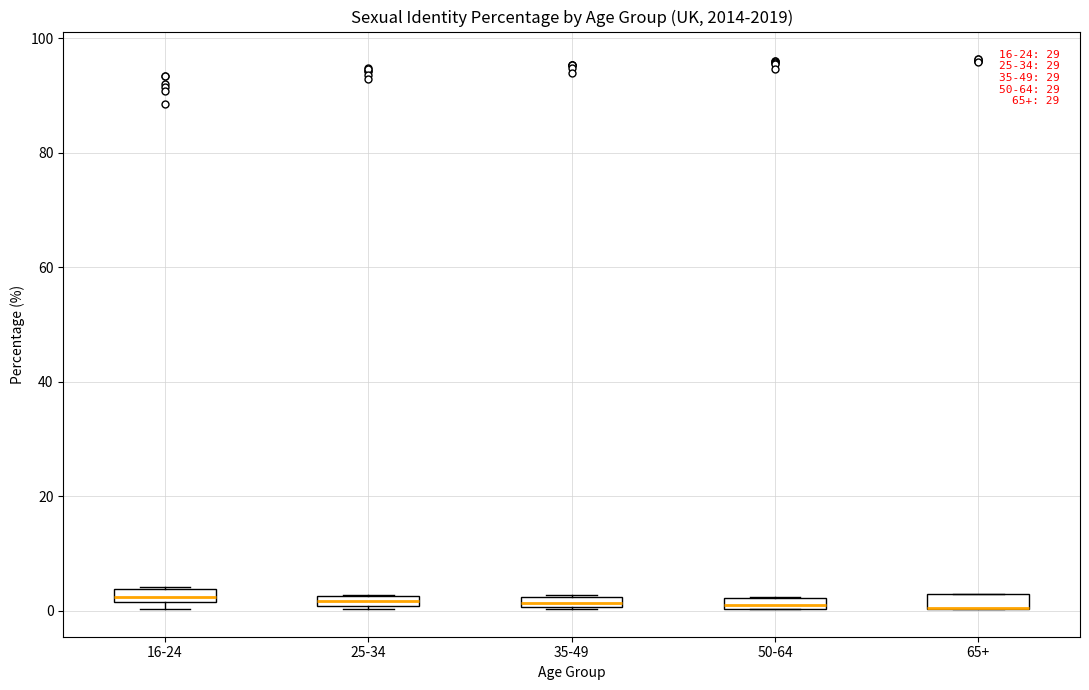

Where is the upper edge of the box for 16-24 on the y-axis? The values are not printed on the chart, so give them approximately, as read against the axis.

4